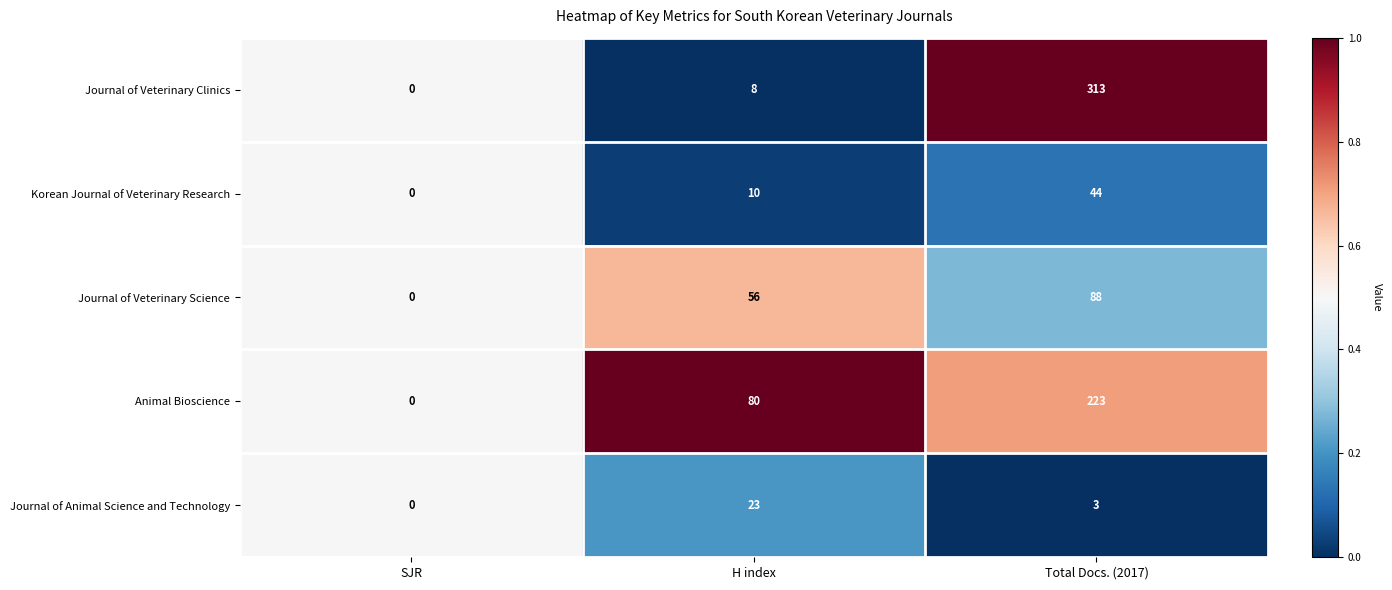

Rank the series by their maximum value, from highest to lowest.

Journal of Veterinary Clinics, Animal Bioscience, Journal of Veterinary Science, Korean Journal of Veterinary Research, Journal of Animal Science and Technology